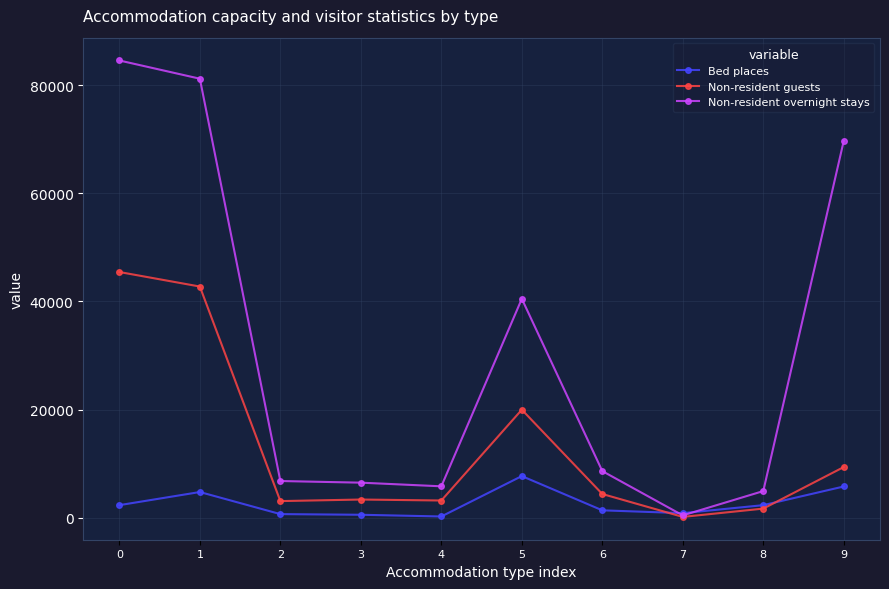

The Non-resident overnight stays series shows 81185 at 1. True or false?

True